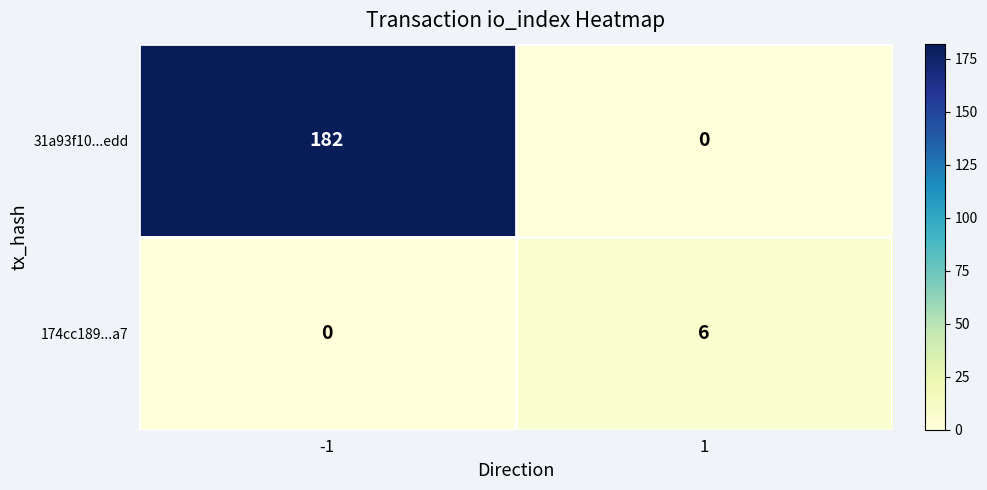

Which category has the highest value across all series?

-1